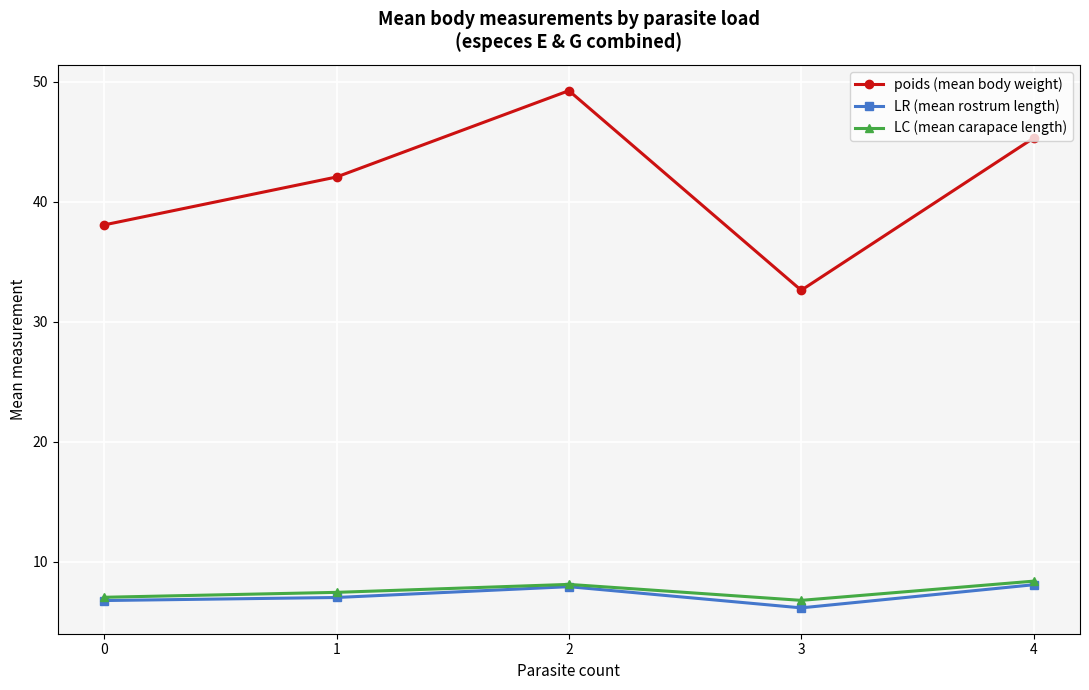

Where does the poids (mean body weight) series first go above 42?

1